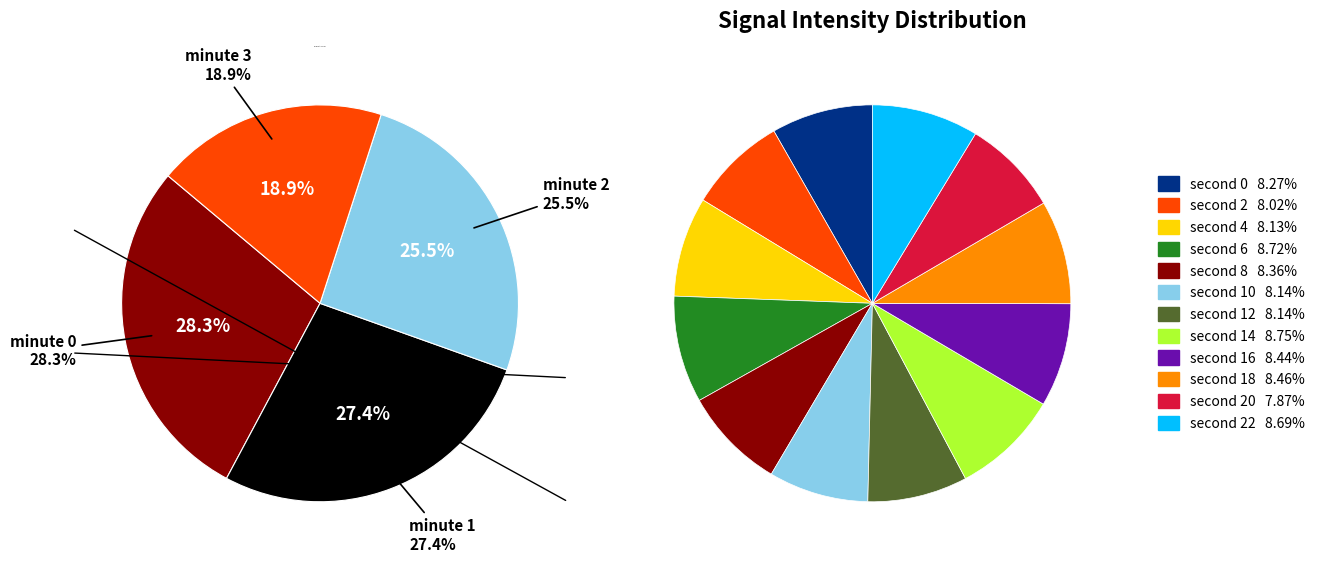

What percentage do 20 and 18 together represent?

16.3%